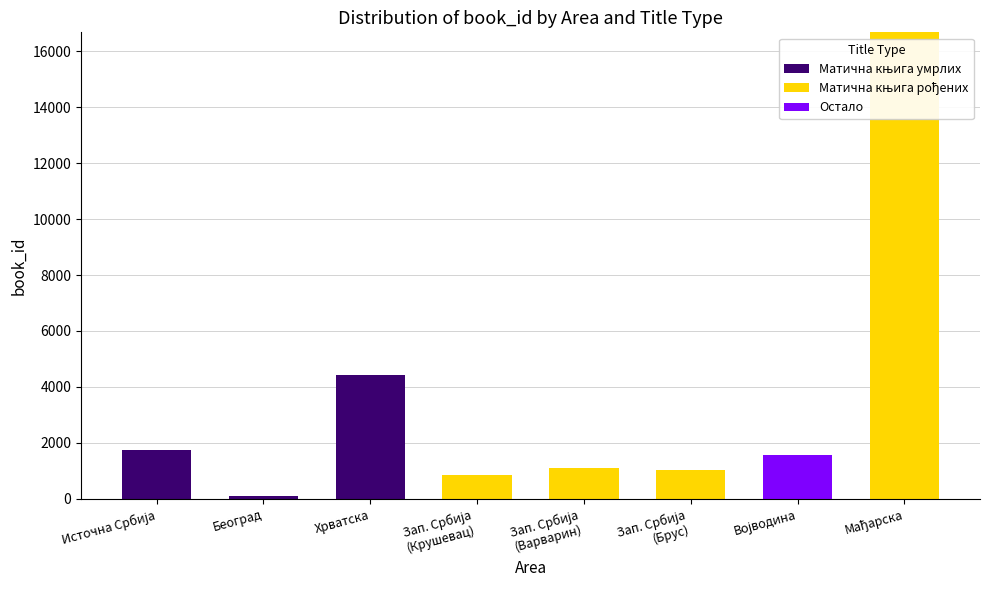

Does the chart contain stacked bars?

Yes